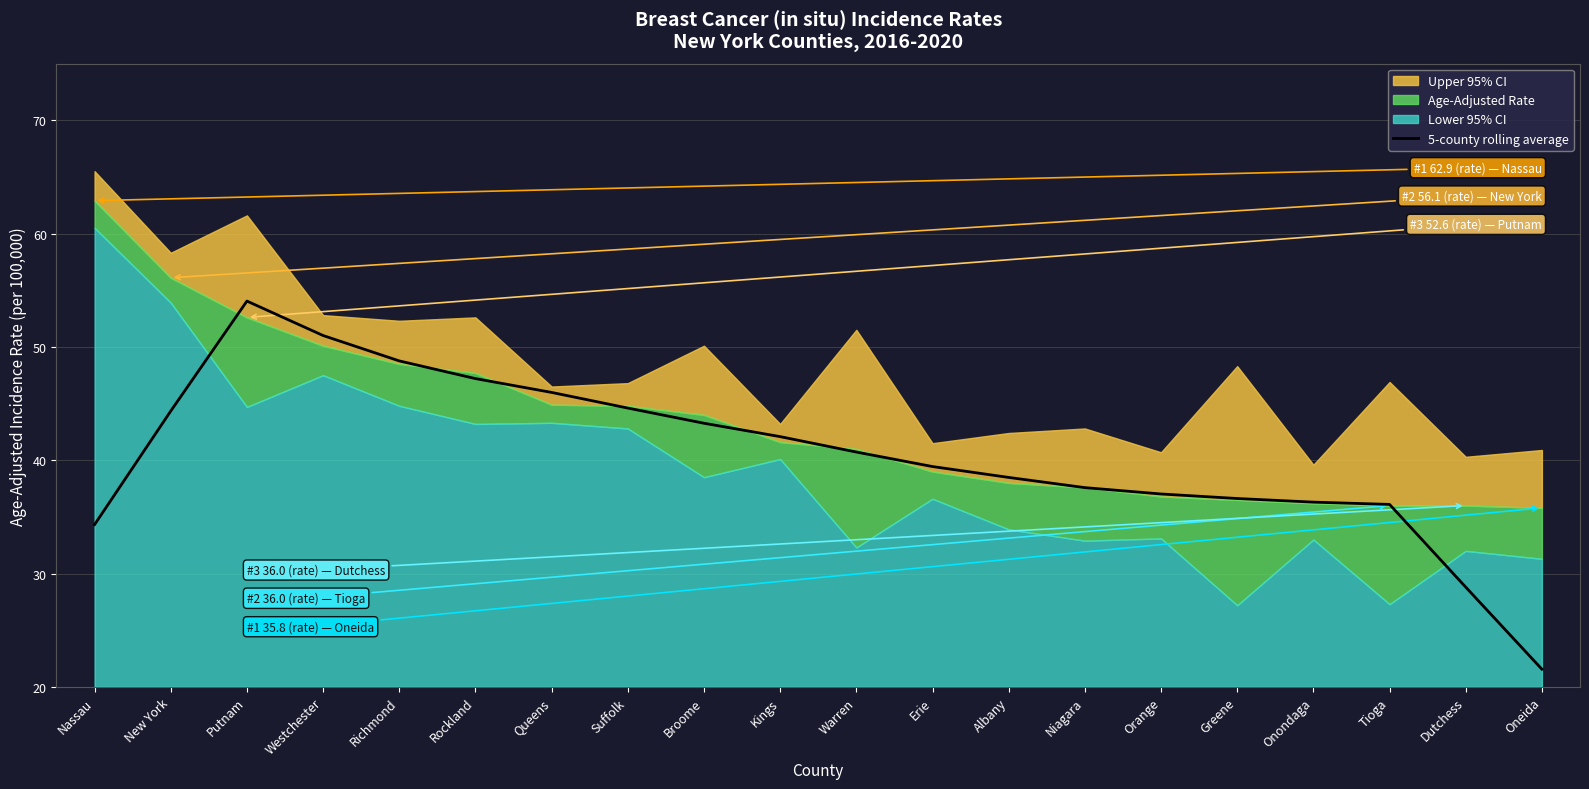

Which has a higher value, Putnam or Suffolk?

Putnam